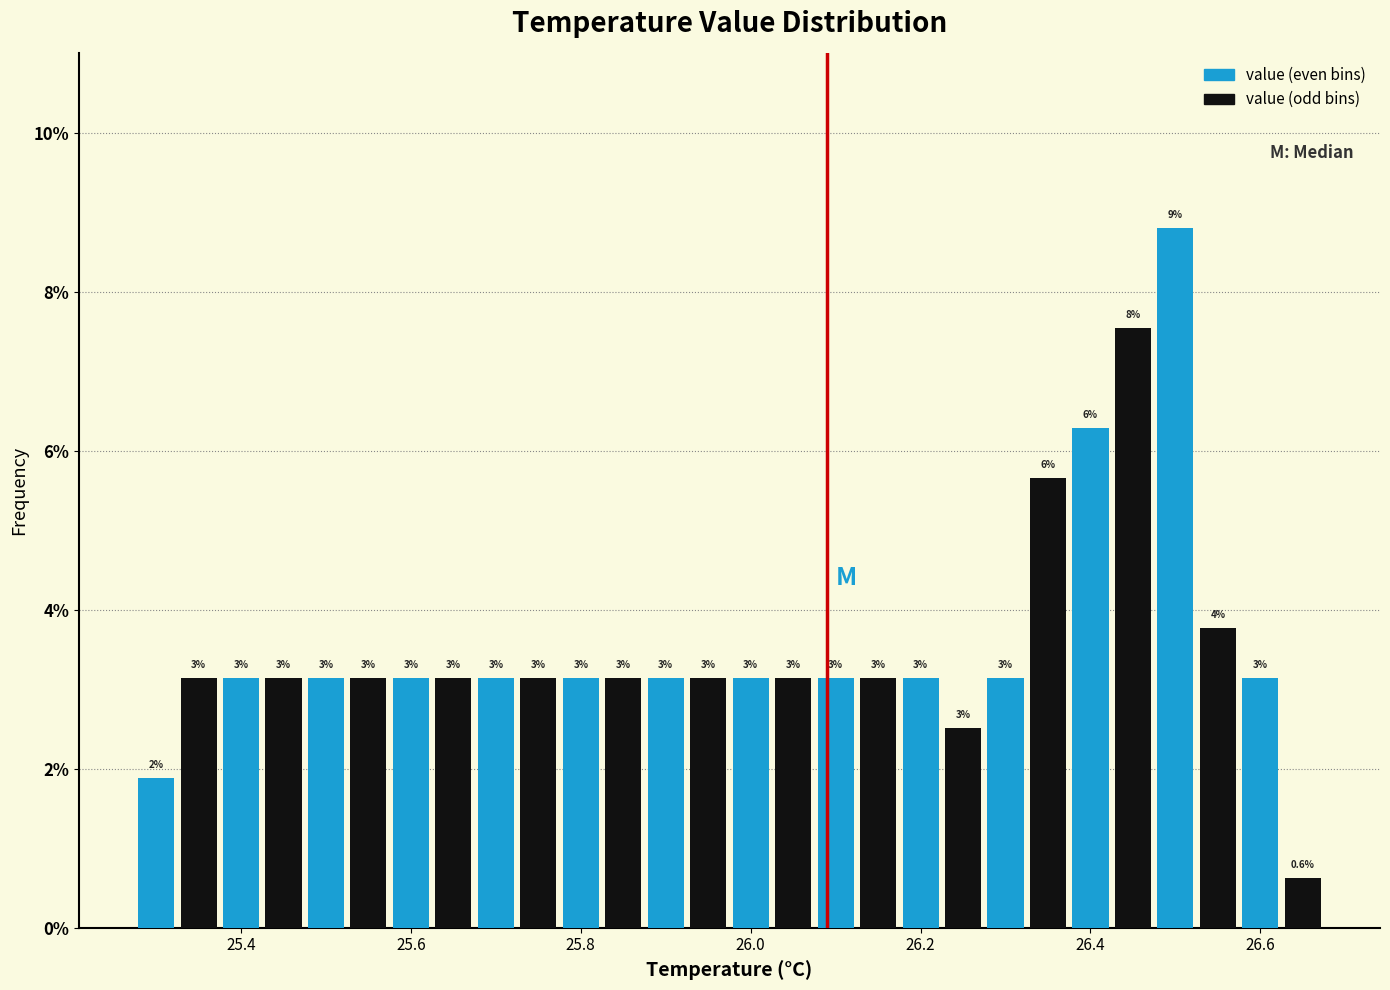

Around what value on the x-axis is the tallest bar? Give the approximate position of its centre, as read against the axis.

26.50